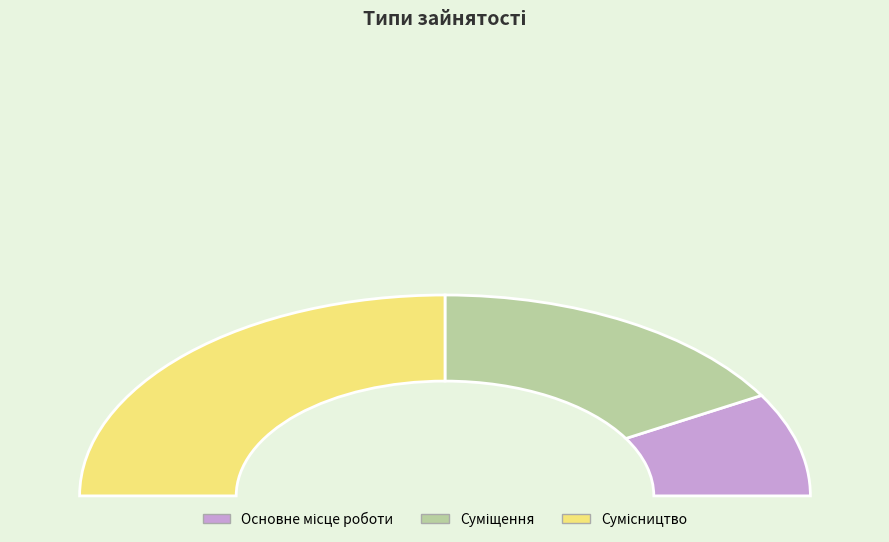

Does Суміщення account for over 50% of the chart?

No